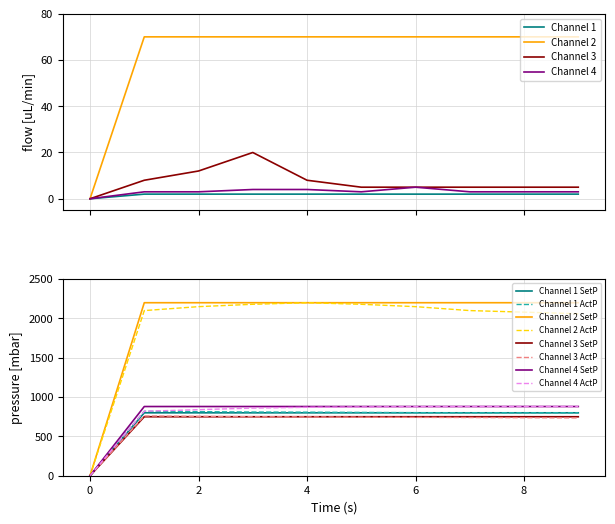

What is the maximum value for Channel 2?

70.0